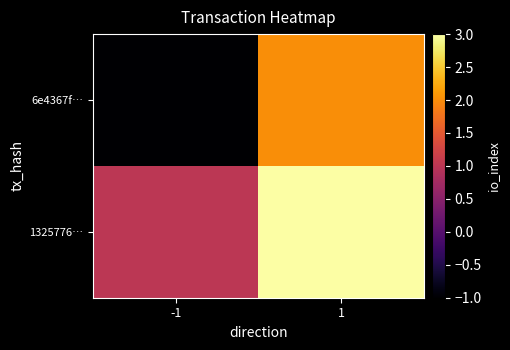

Between -1 and 1, which series saw the biggest shift?

6e4367f…